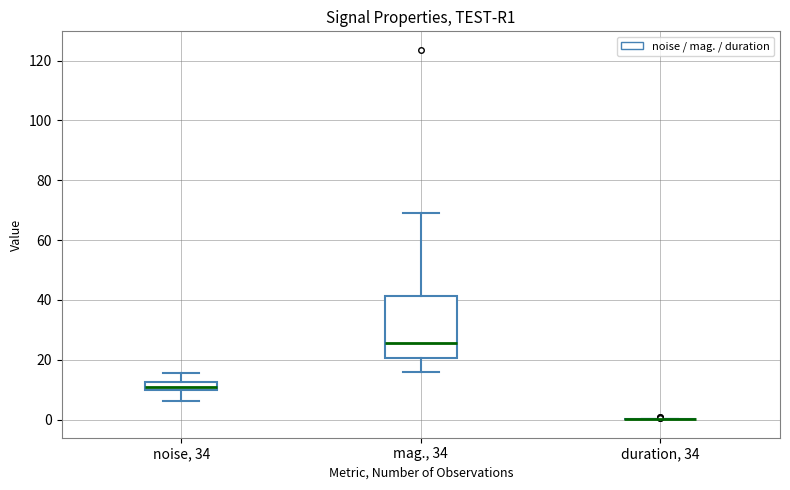

Which box is the tallest, from its lower edge to its upper edge?

mag., 34